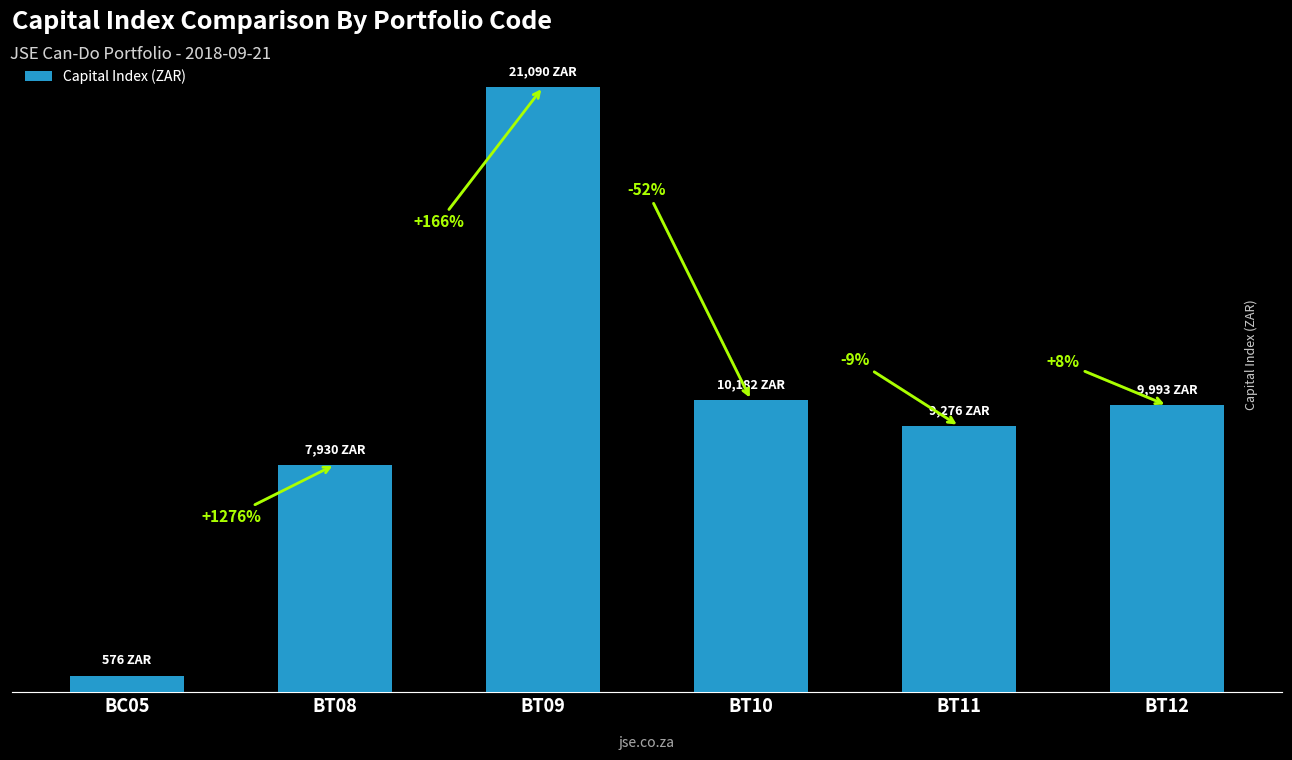

What is the sum of the values at BT09 and BC05?

21666.4